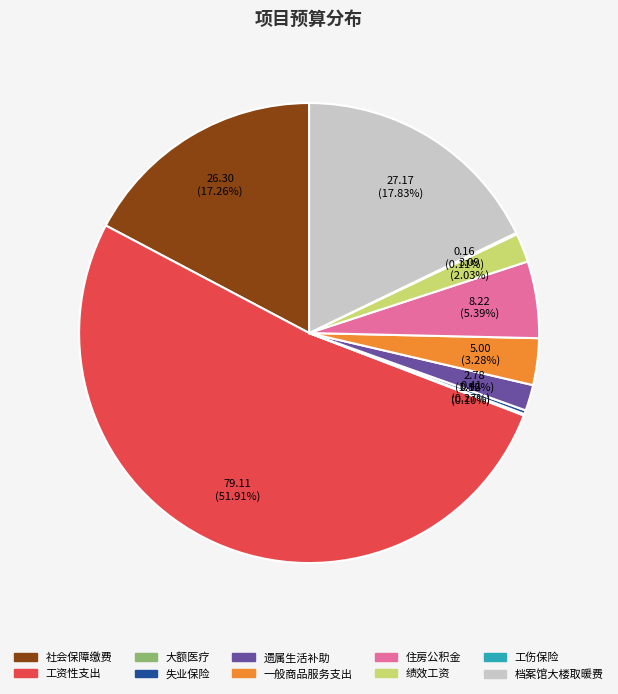

Do 档案馆大楼取暖费 and 绩效工资 together represent more than half of the pie?

No